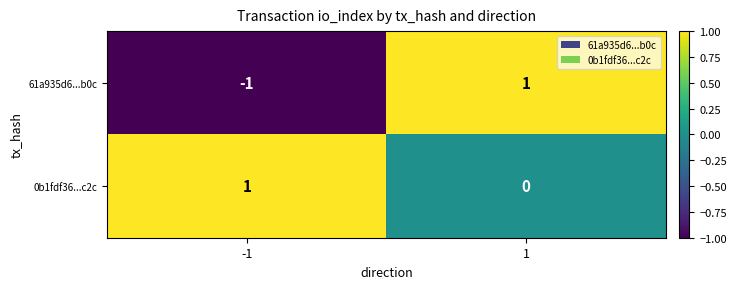

Which series changed the most between -1 and 1?

61a935d6...b0c